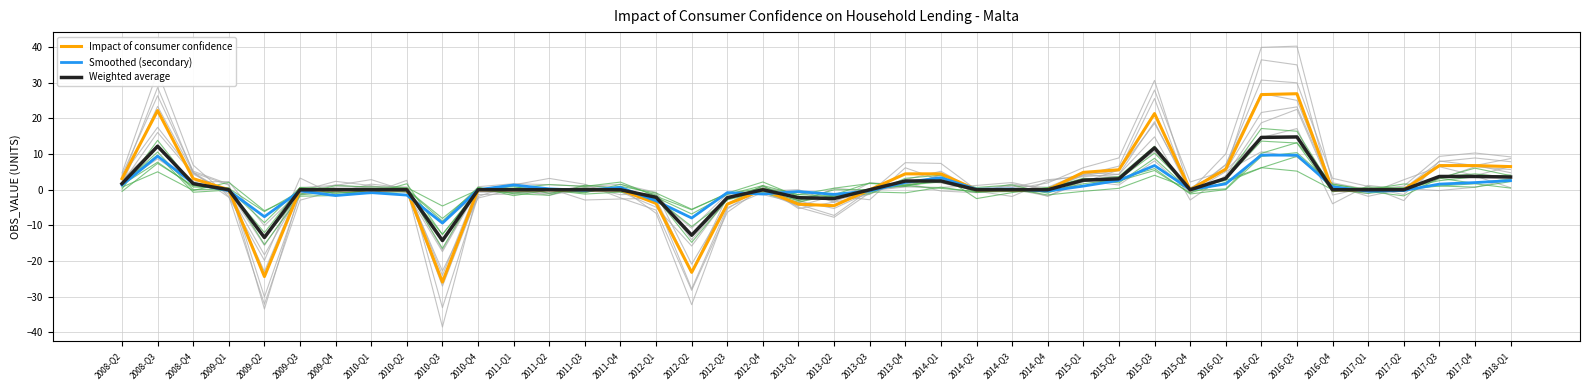

True or false: Impact of consumer confidence and Weighted average intersect in this chart.

False